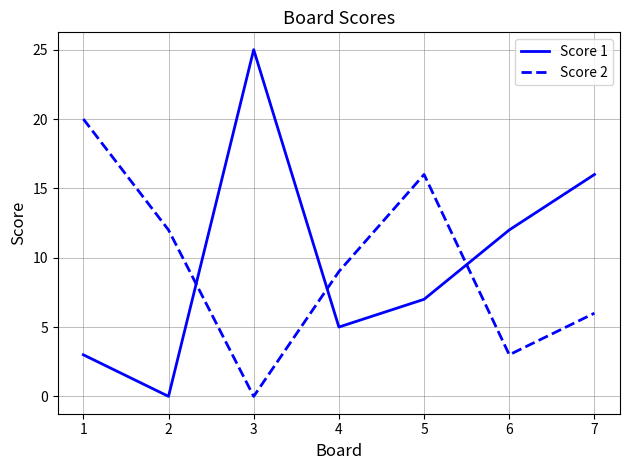

What is the sum of all Score 2 values?

66